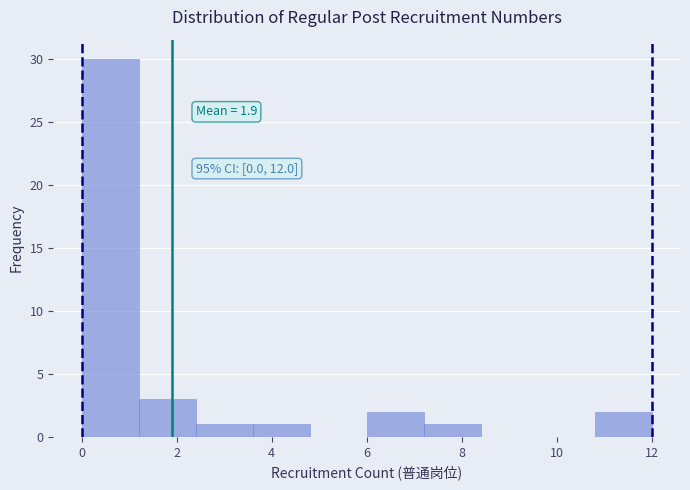

Which range on the x-axis has the tallest bar?

0.0 to 1.2